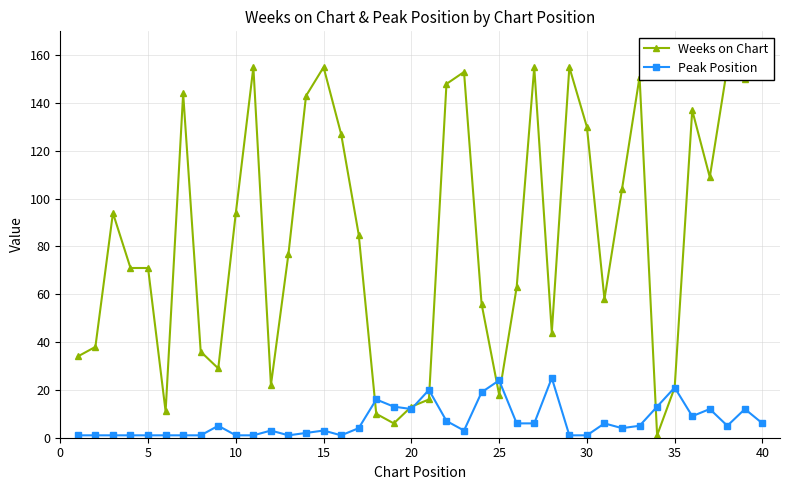

The Peak Position series shows 24 at 25. True or false?

True